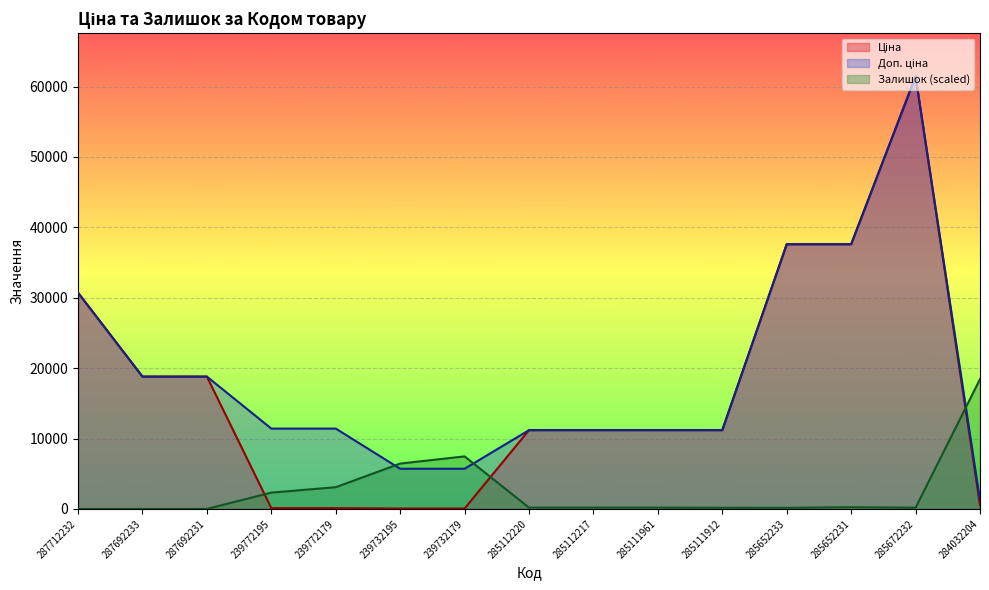

How many lines are shown in the chart?

3